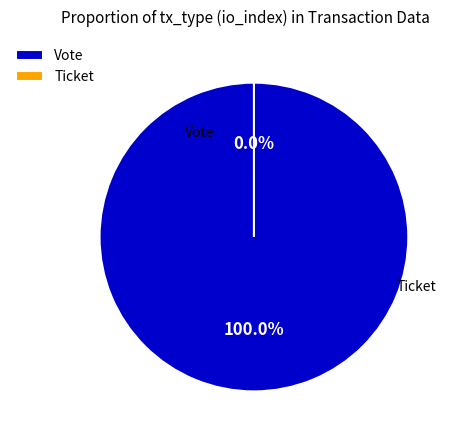

Is Vote the majority of the pie?

Yes